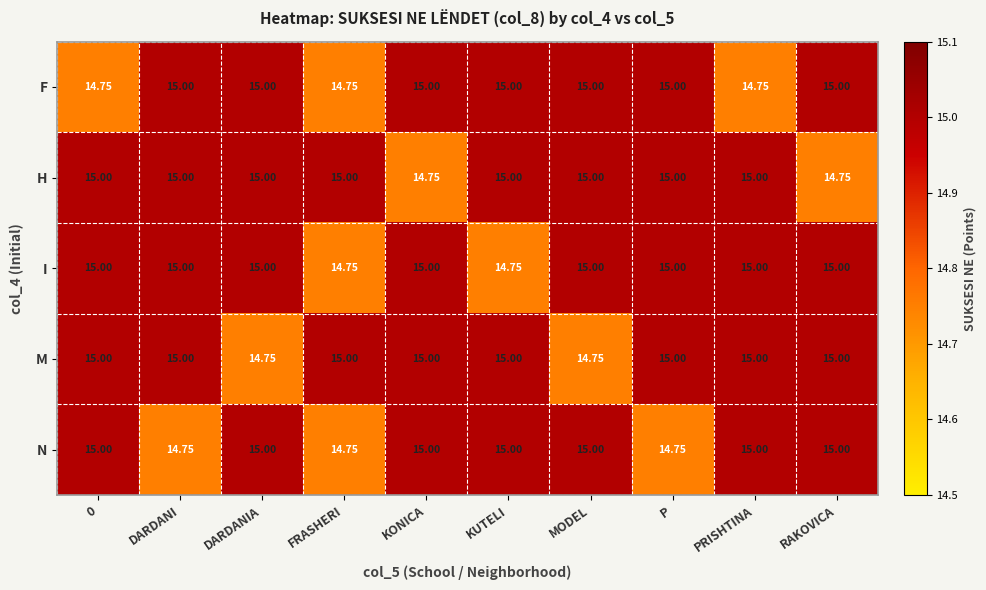

What is the smallest value displayed?

14.8